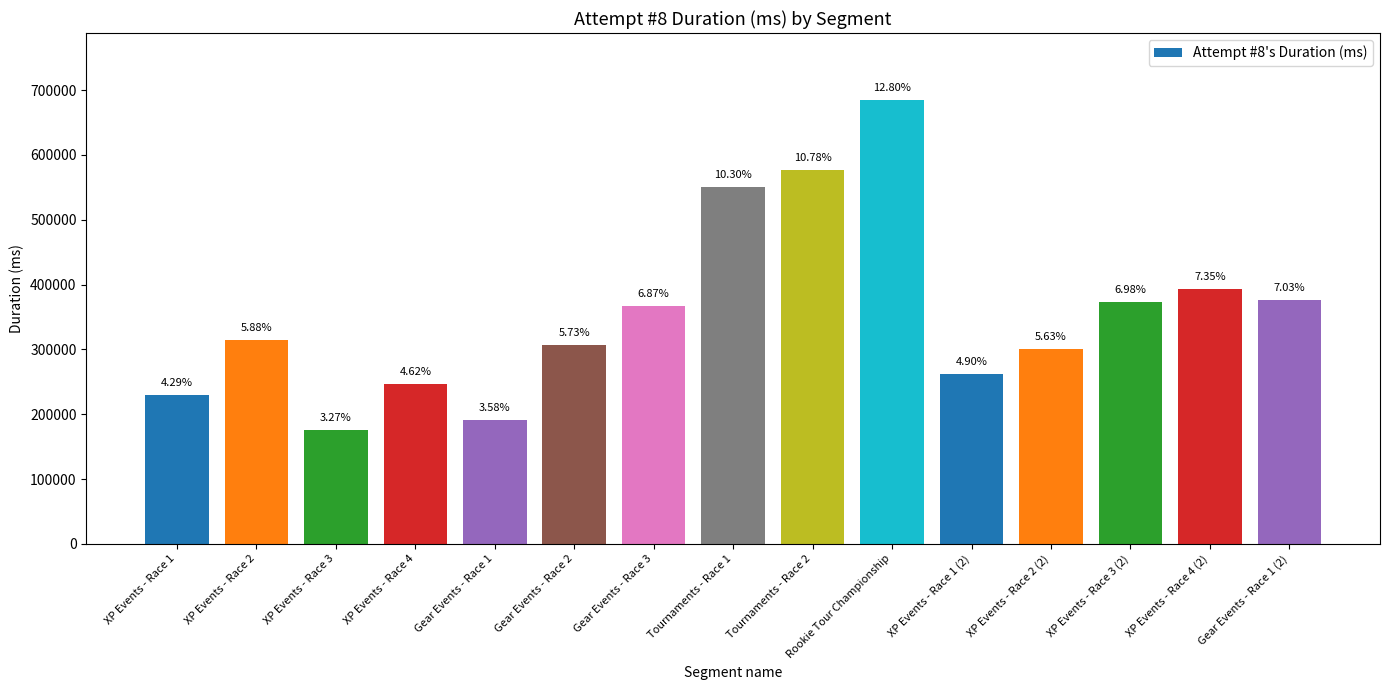

At which category does the chart reach its minimum across all series?

XP Events - Race 3